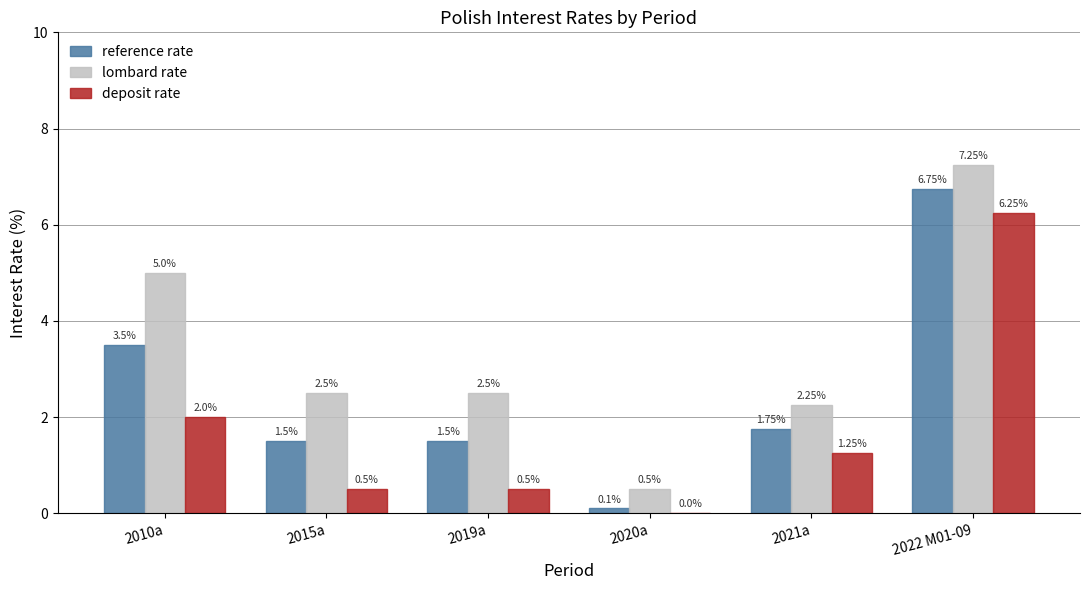

Which series changed the most between 2015a and 2021a?

deposit rate